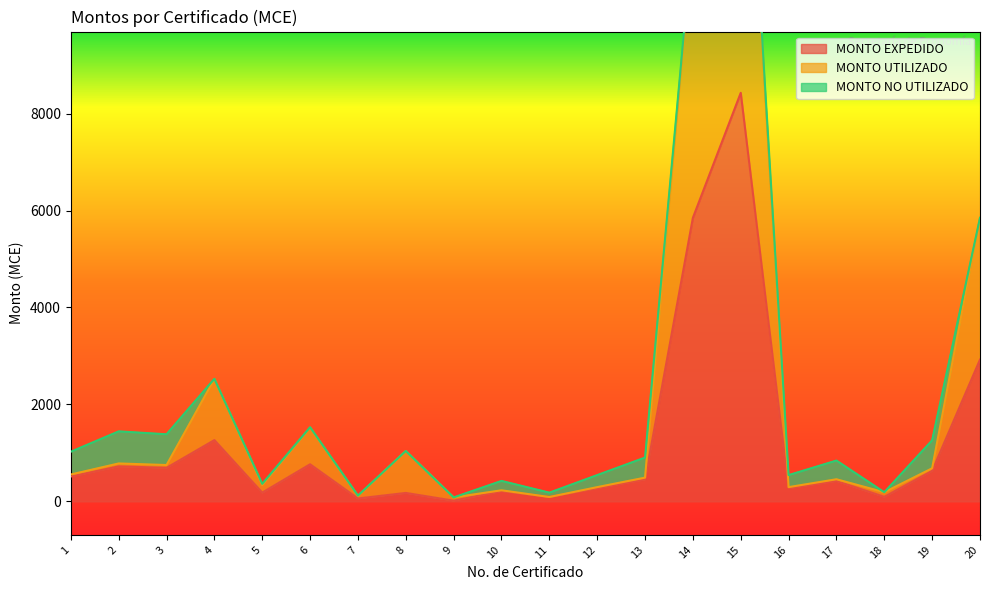

Does the chart display data point markers on the line(s)?

No